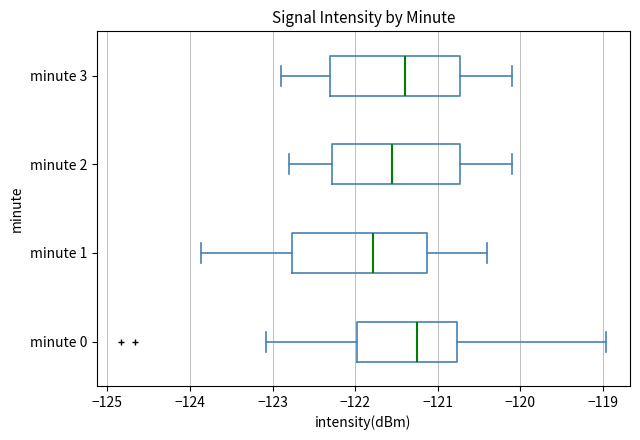

Where is the right edge of the box for minute 0 on the x-axis? The values are not printed on the chart, so give them approximately, as read against the axis.

-120.8